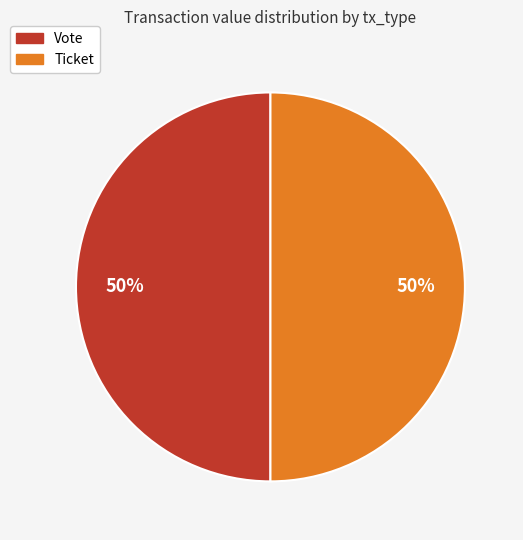

To the nearest percent, what is the difference between the Ticket and Vote slice percentages?

0%